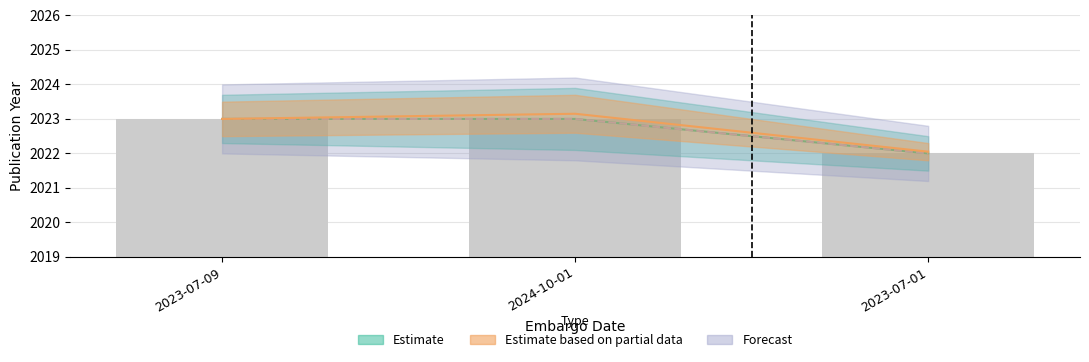

How many bars are there in total?

3